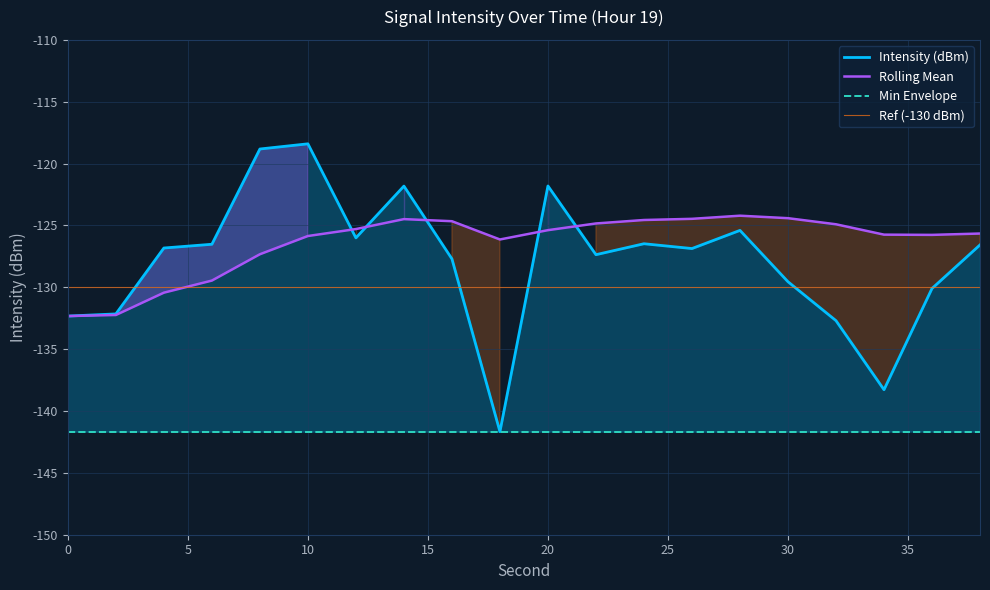

True or false: Intensity (dBm) has more than 2 points higher than both neighbors.

True